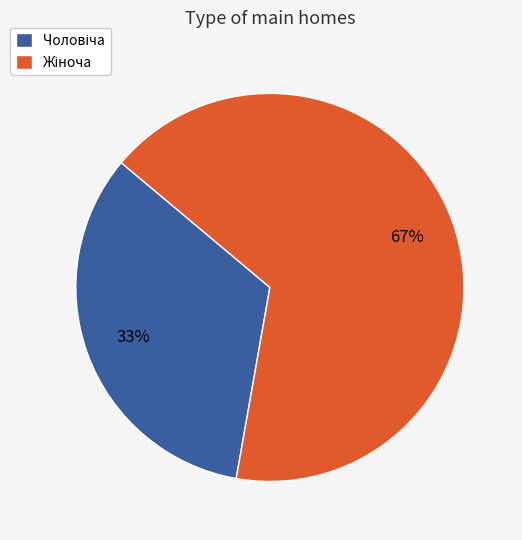

To the nearest percent, what is the average slice percentage?

50%